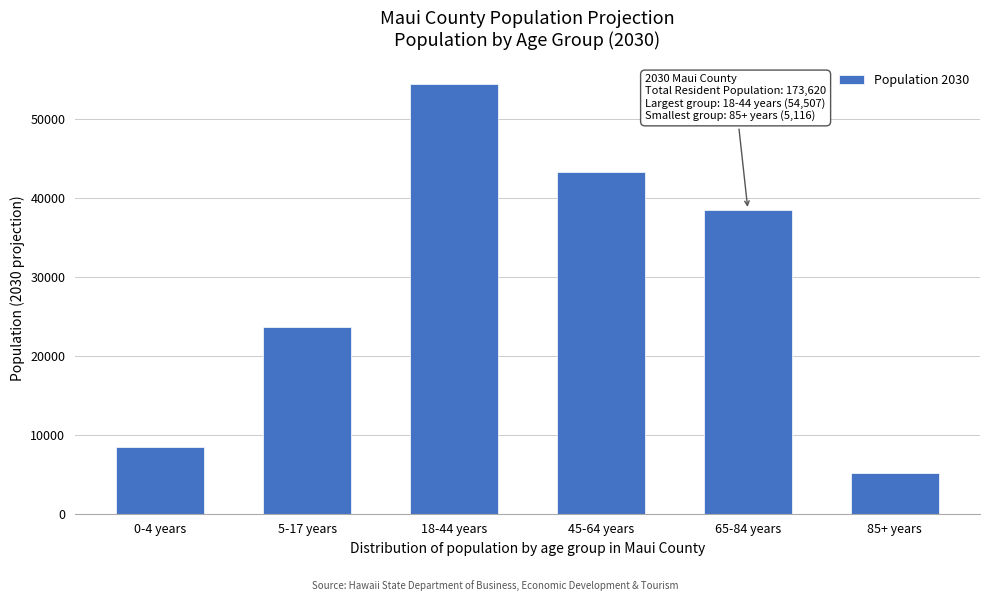

Reading left to right, list all the values displayed in this chart.

8511.0	23629.3	54506.8	43323.4	38533.6	5116.3